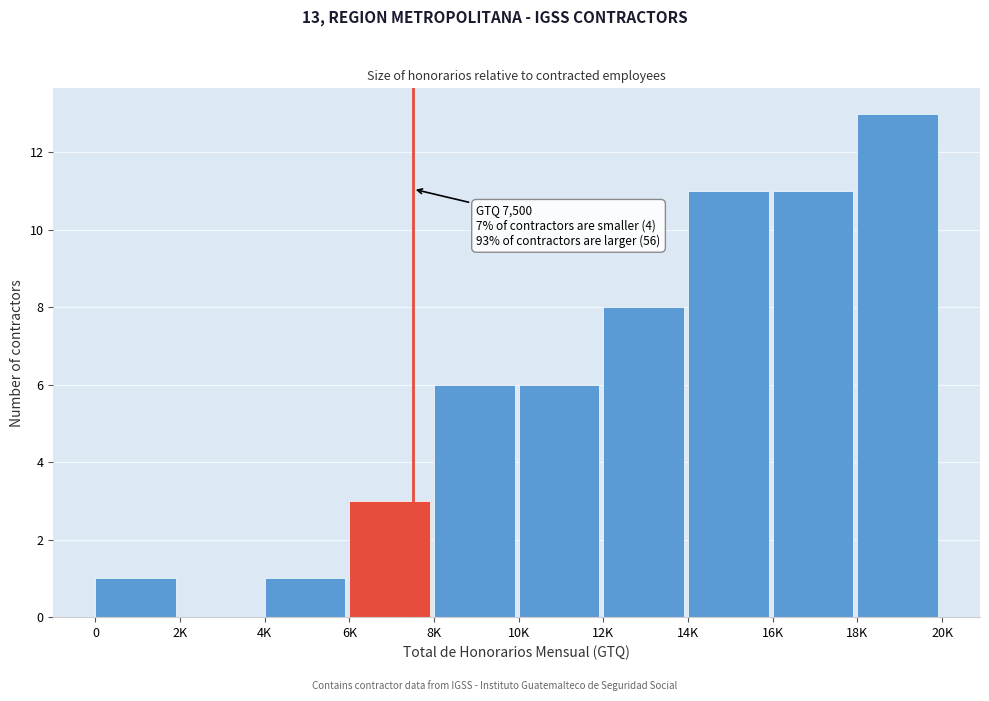

Reading left to right, what are all the values shown in this chart?

0=1	2K=0	4K=1	6K=3	8K=6	10K=6	12K=8	14K=11	16K=11	18K=13